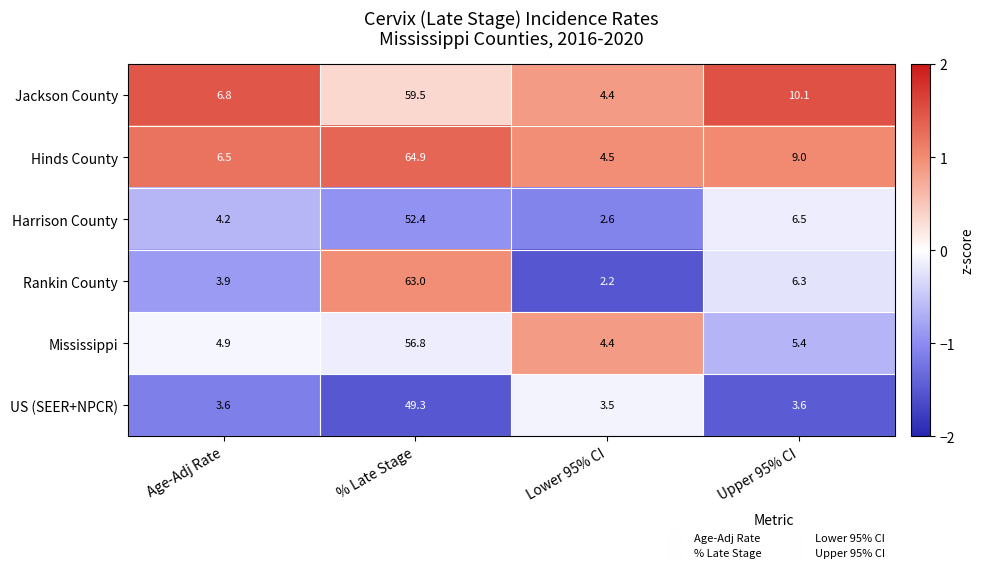

Reading right to left, list all the values displayed in this chart.

Jackson County: 10.1	4.4	59.5	6.8
Hinds County: 9.0	4.5	64.9	6.5
Harrison County: 6.5	2.6	52.4	4.2
Rankin County: 6.3	2.2	63.0	3.9
Mississippi: 5.4	4.4	56.8	4.9
US (SEER+NPCR): 3.6	3.5	49.3	3.6